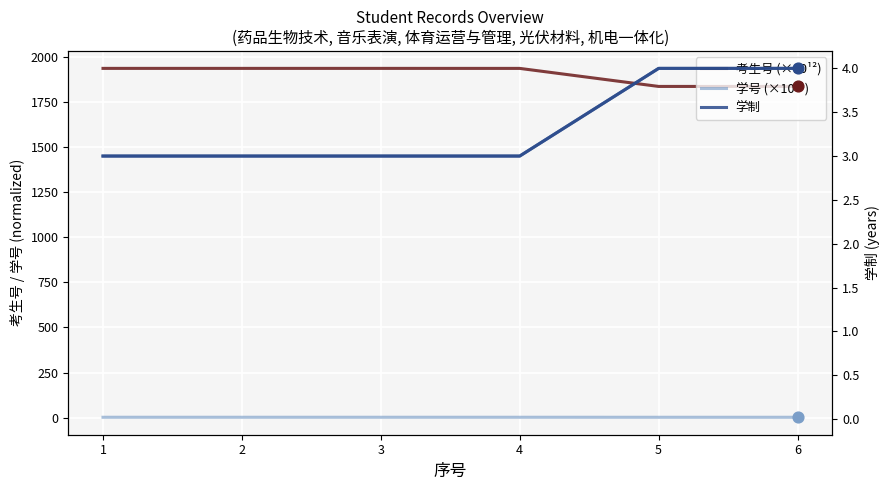

What are all the series names shown in the legend?

考生号 (×10¹²), 学号 (×10¹¹), 学制